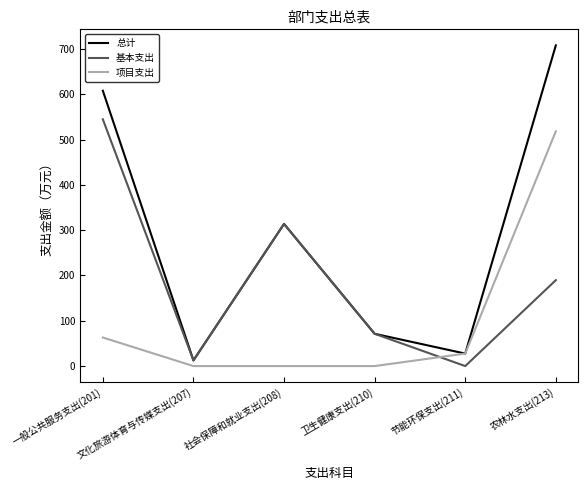

Is it true that 项目支出 equals -196.9 at 社会保障和就业支出(208)?

False